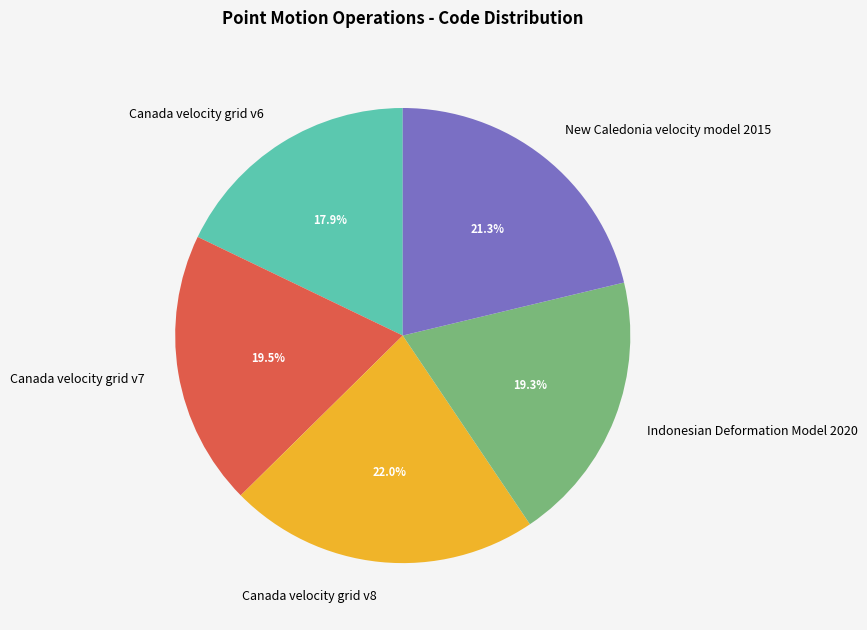

The New Caledonia velocity model 2015 slice represents 21% of the pie. True or false?

True